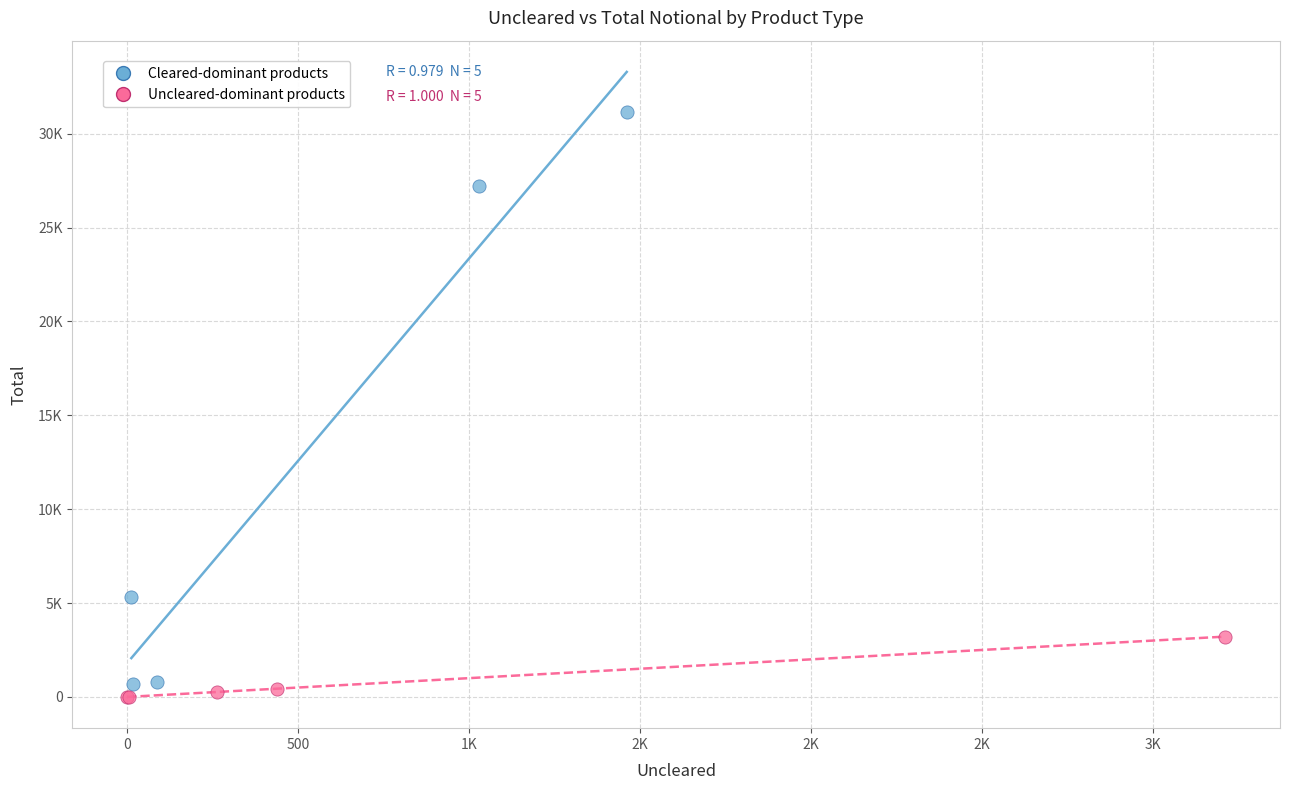

Which series reaches the minimum Y coordinate?

Uncleared-dominant products